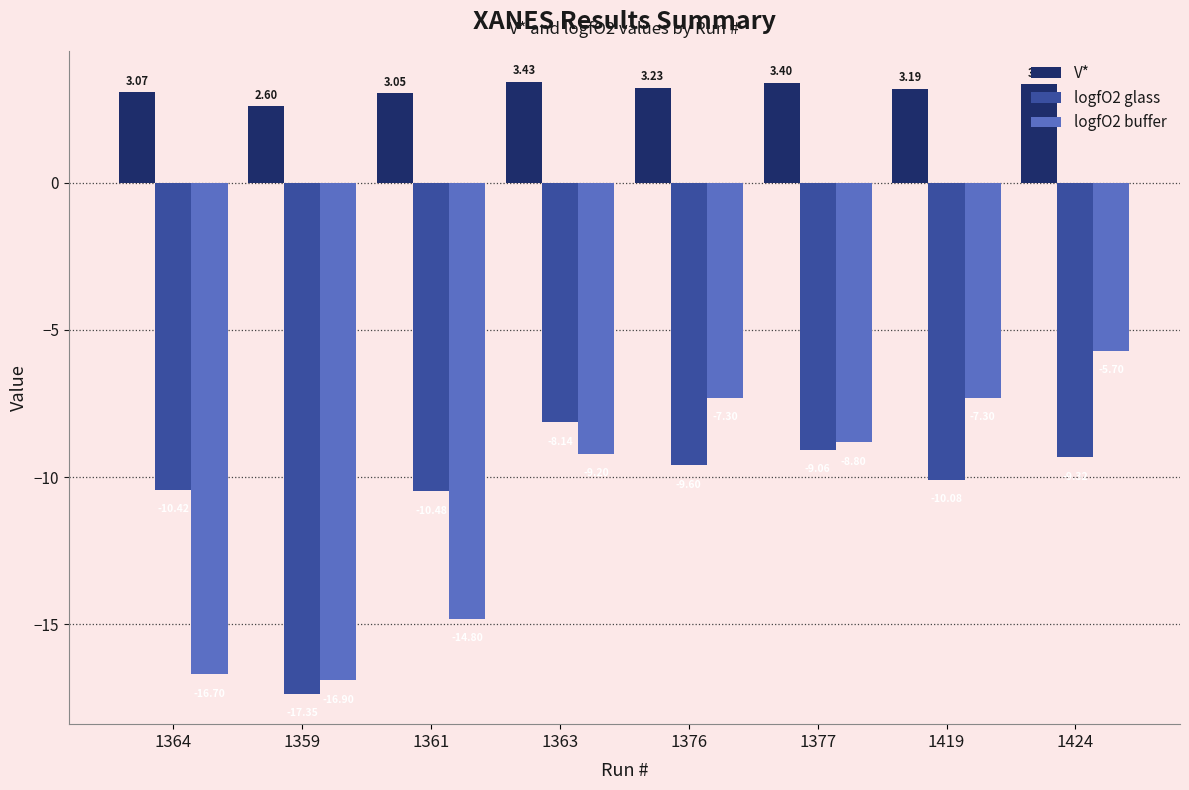

What is the label of the 5th bar from the left?

1376